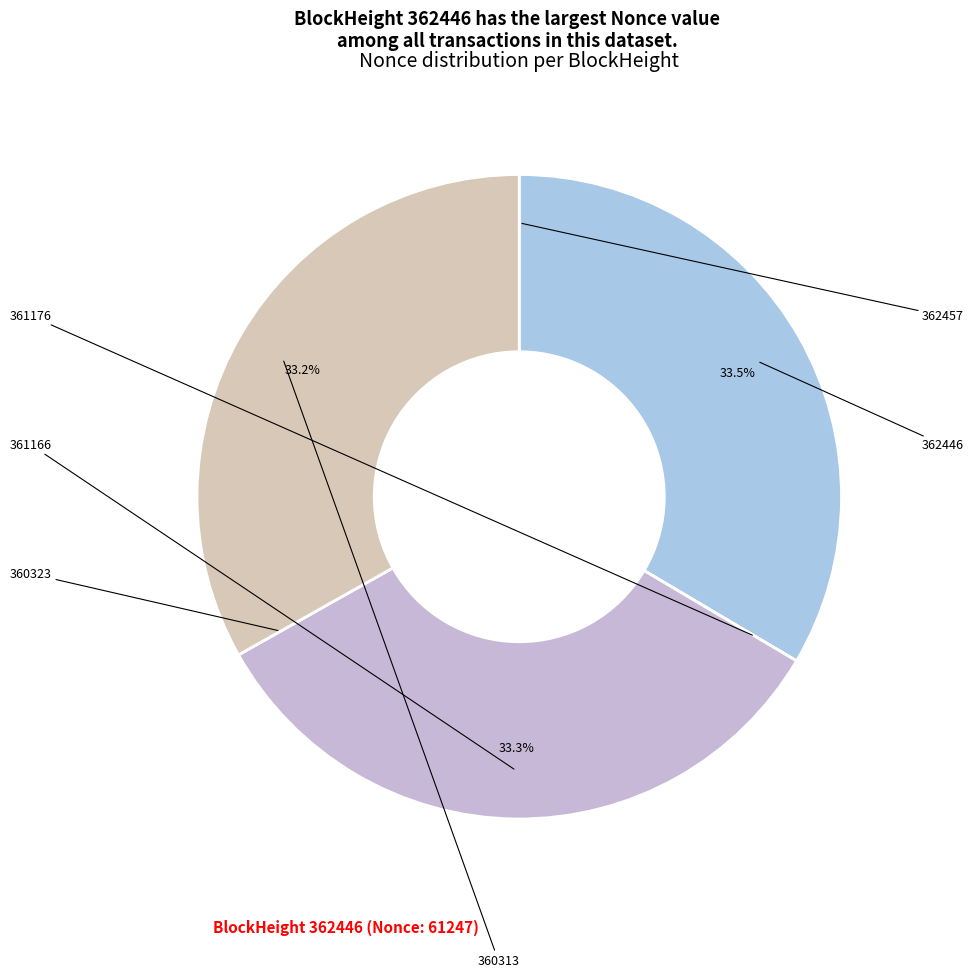

How many slices are in this pie chart?

6